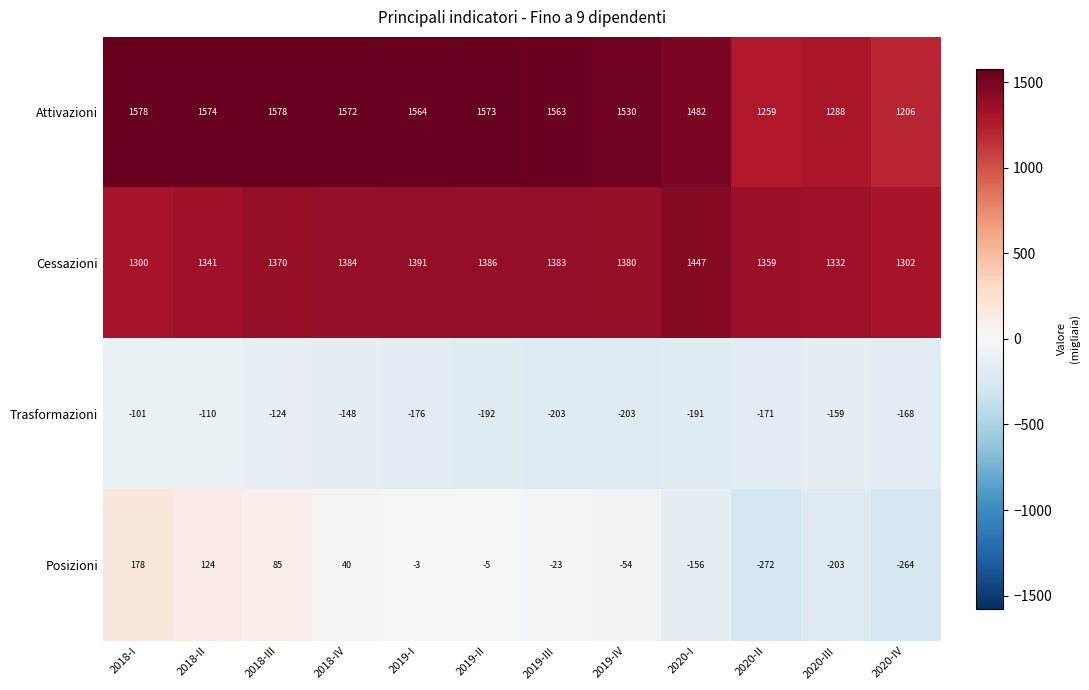

Is it true that Trasformazioni equals -301 at 2020-II?

False